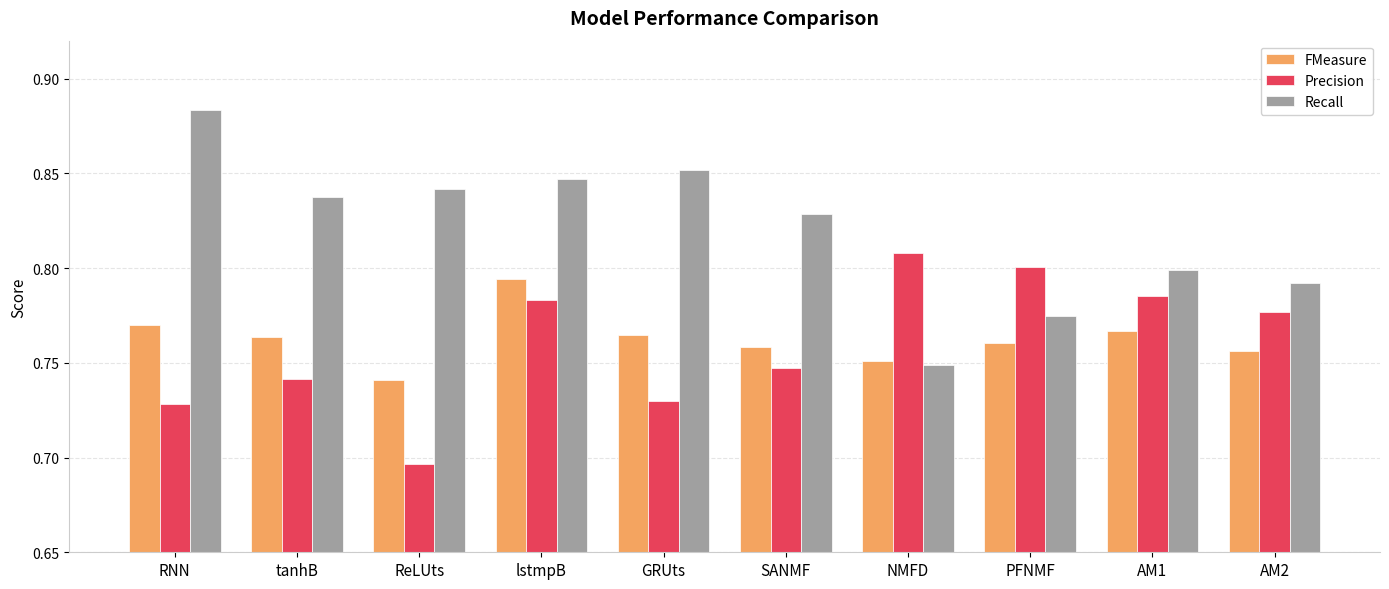

What are all the series names shown in the legend?

FMeasure, Precision, Recall